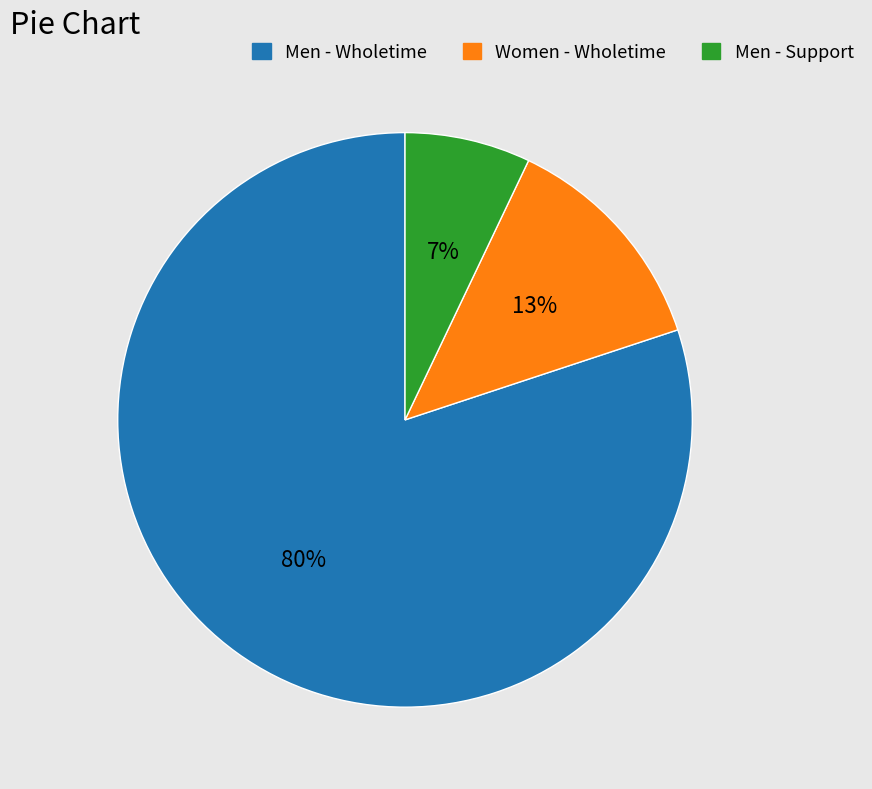

Do Men - Wholetime and Women - Wholetime together represent more than half of the pie?

Yes